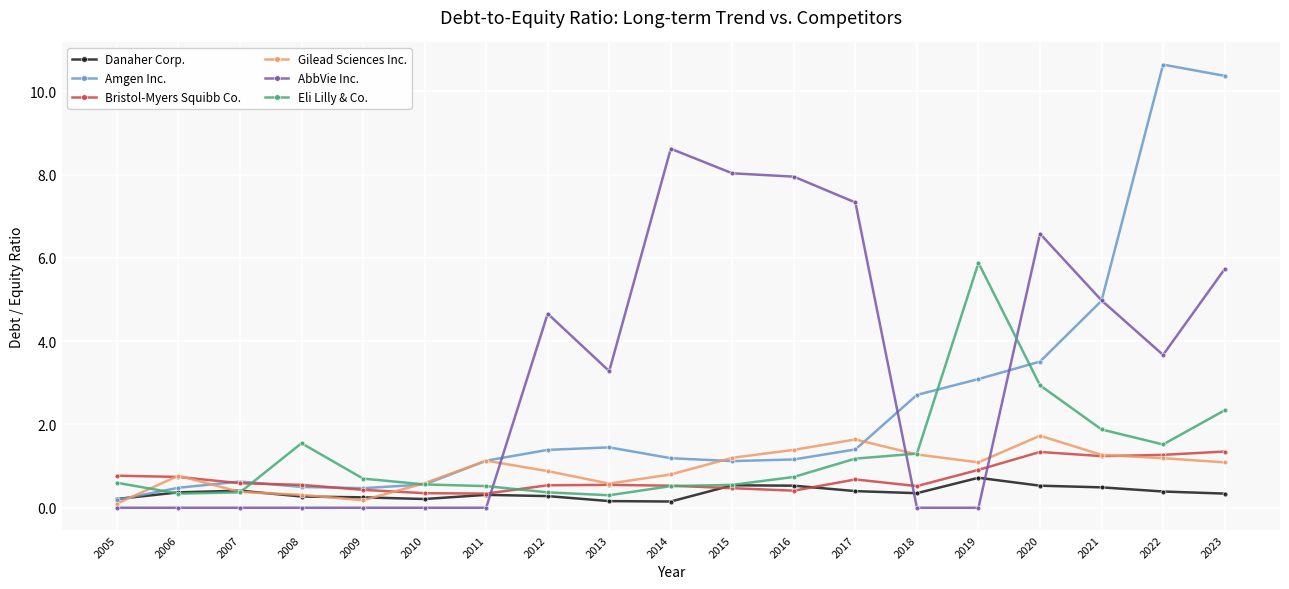

Is the value of Amgen Inc. at 2012 greater than the value of Gilead Sciences Inc. at 2022?

Yes